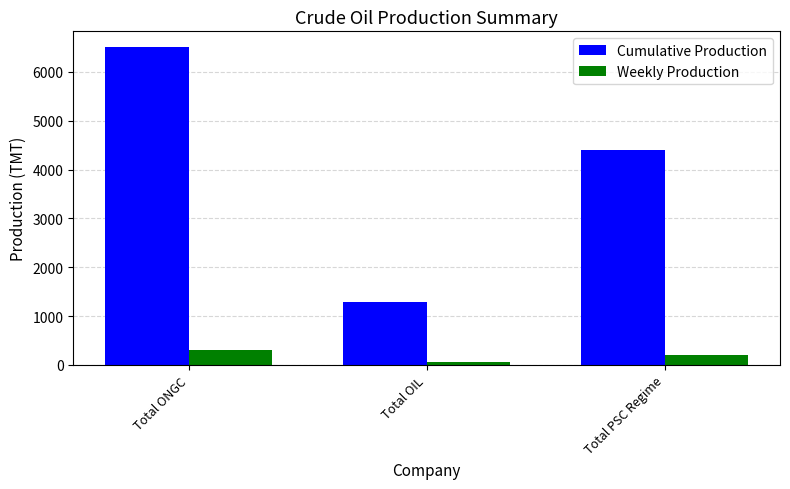

What is the average value of the Cumulative Production series?

4062.8